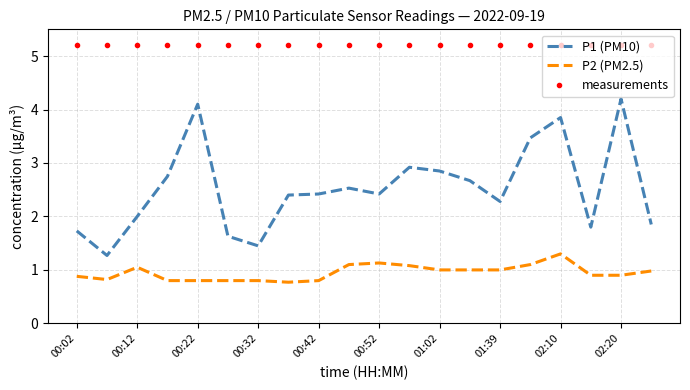

What is the maximum value shown in the chart?

5.2